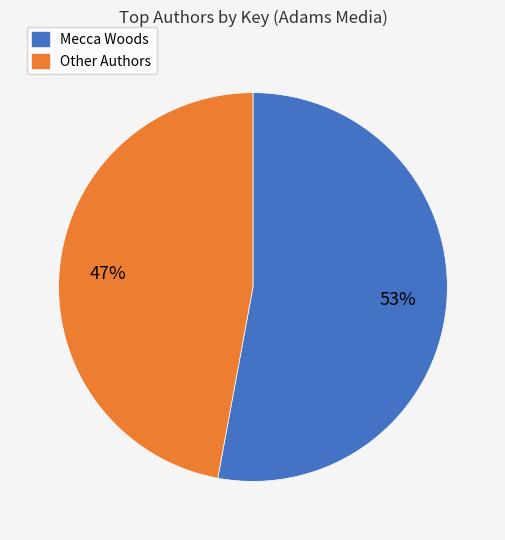

To the nearest percent, what is the difference between the largest and smallest slice percentages?

6%